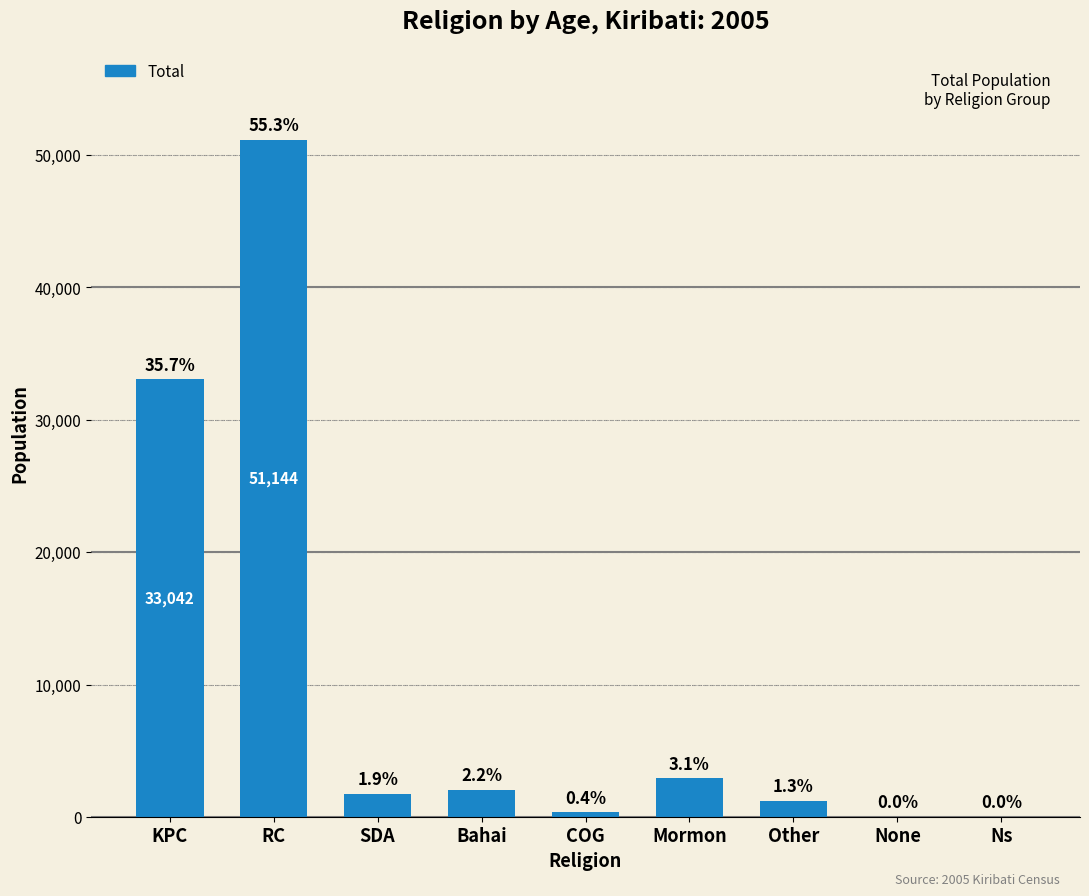

The value at Mormon is 2910. True or false?

True